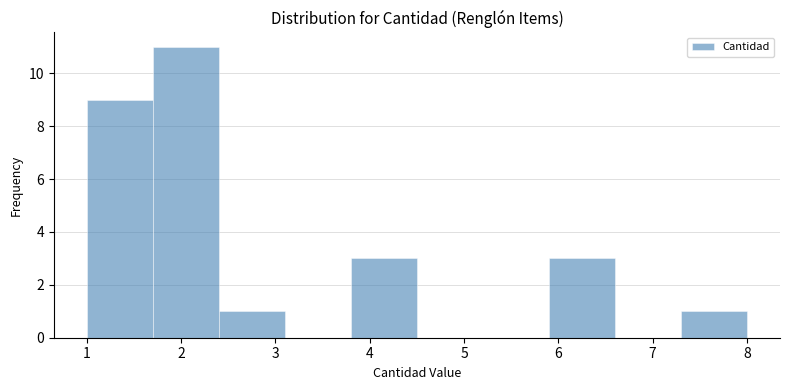

What is the height of the bar covering 1.7 to 2.4 on the x-axis? The values are not printed on the chart, so give them approximately, as read against the axis.

11